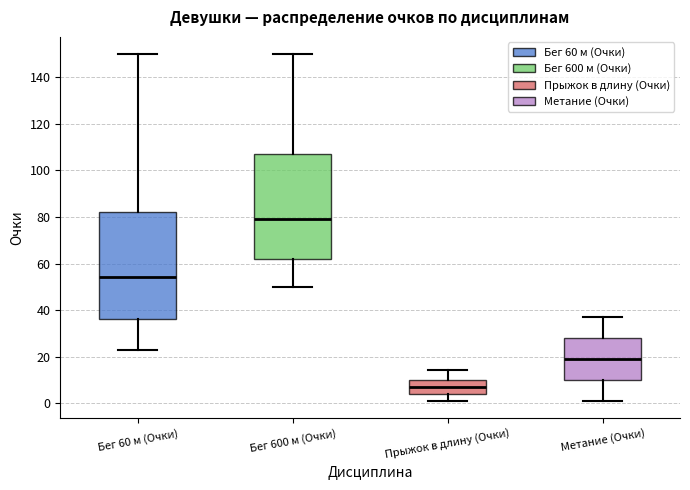

Where does the upper whisker of the box for Прыжок в длину (Очки) end on the y-axis? The values are not printed on the chart, so give them approximately, as read against the axis.

14